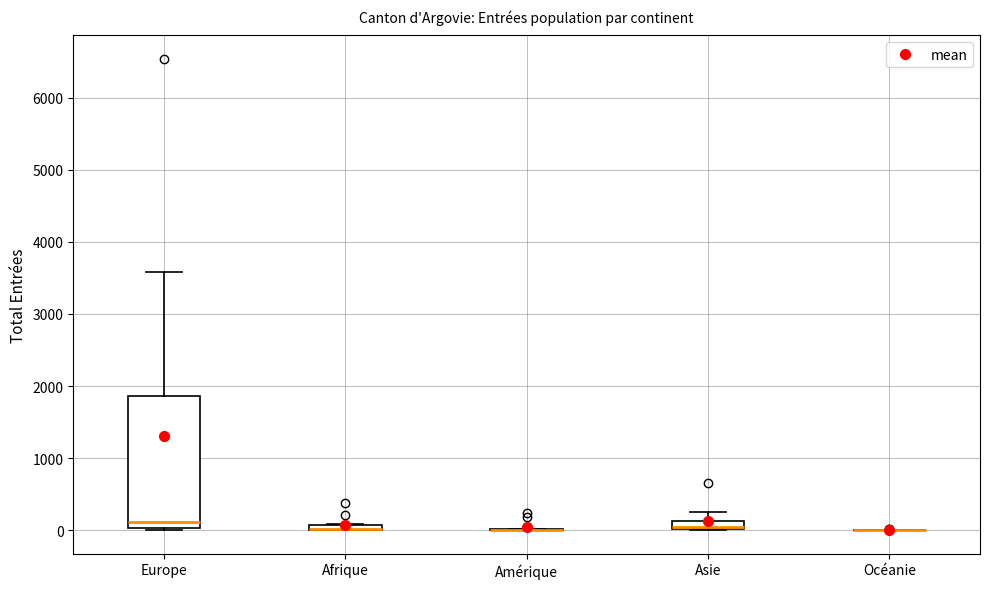

Which box is the tallest, from its lower edge to its upper edge?

Europe